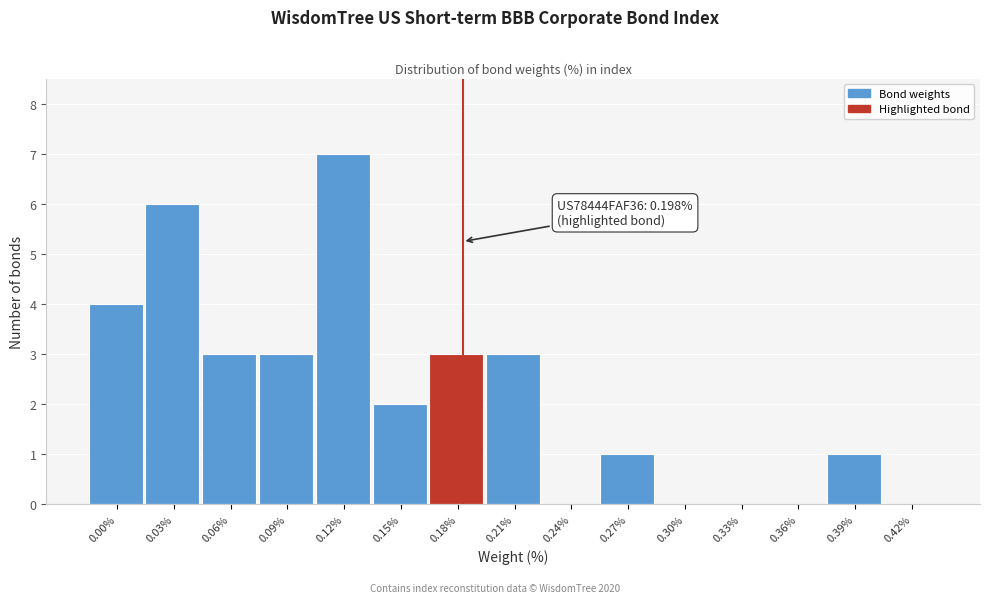

Reading left to right, what are all the values shown in this chart?

0.00%=4	0.03%=6	0.06%=3	0.09%=3	0.12%=7	0.15%=2	0.18%=3	0.21%=3	0.24%=0	0.27%=1	0.30%=0	0.33%=0	0.36%=0	0.39%=1	0.42%=0